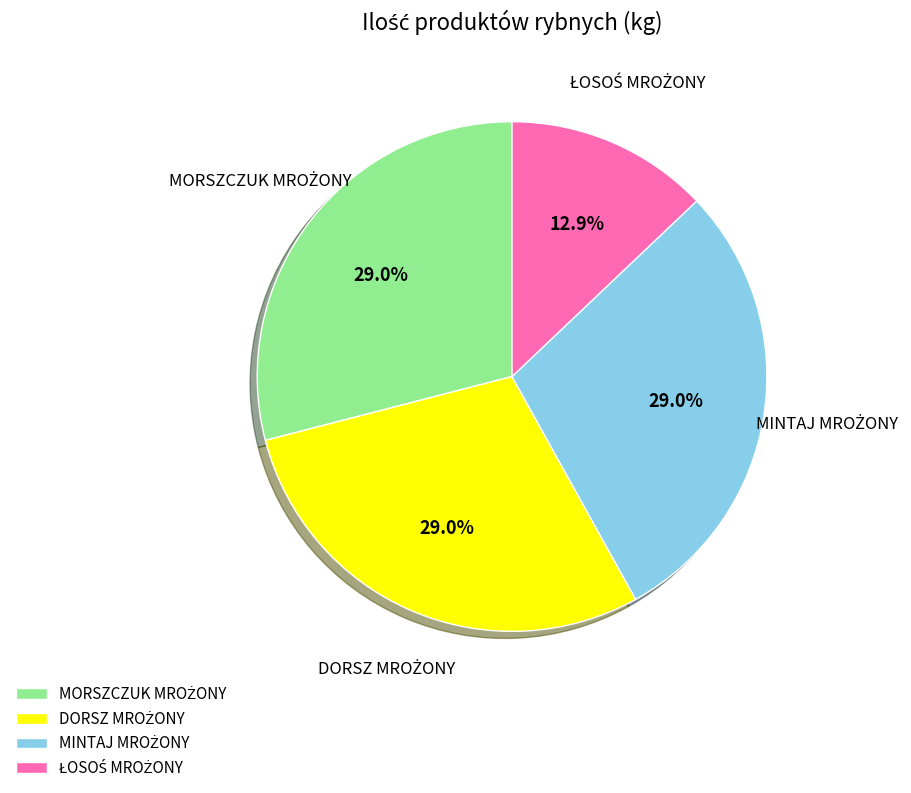

Does any single category account for the majority?

No